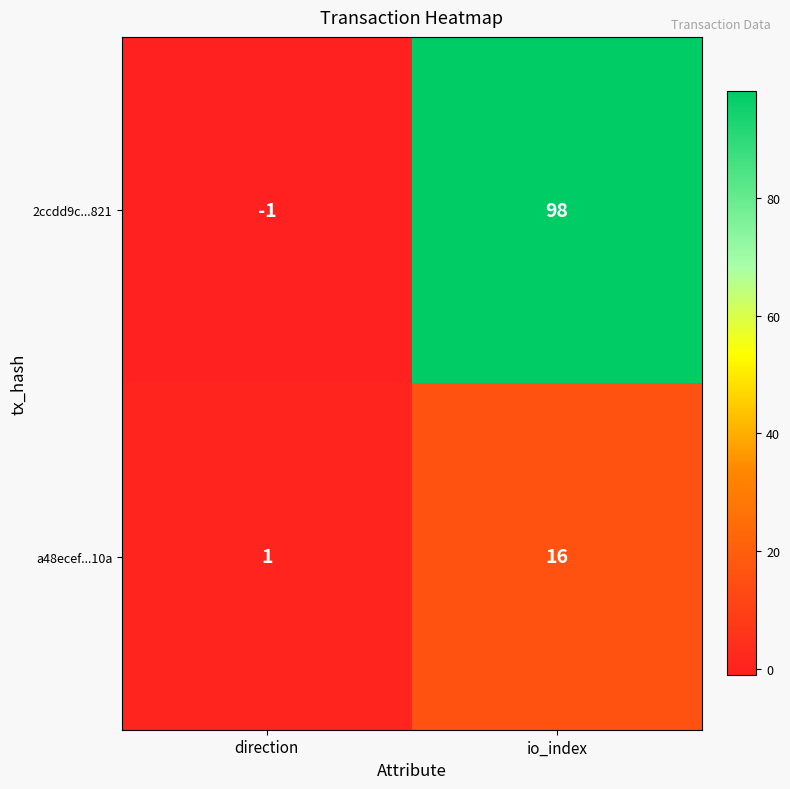

Rank the series at io_index from lowest to highest value.

a48ecef...10a, 2ccdd9c...821